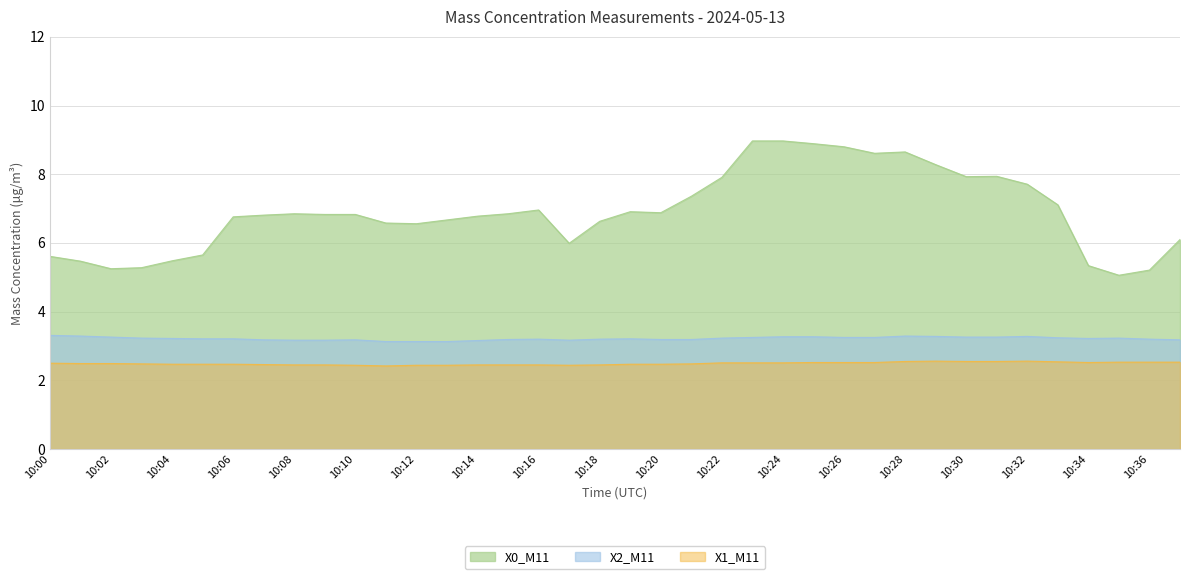

What is the difference between the maximum and minimum values in the X0_M11 series?

3.9